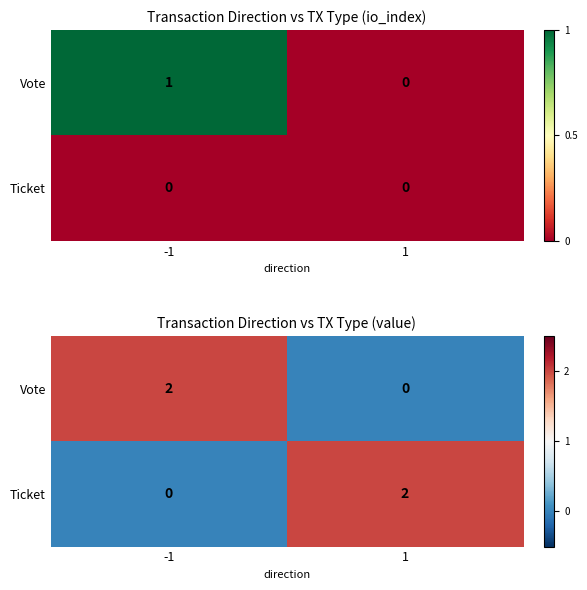

At how many categories does at least one series exceed 1?

2